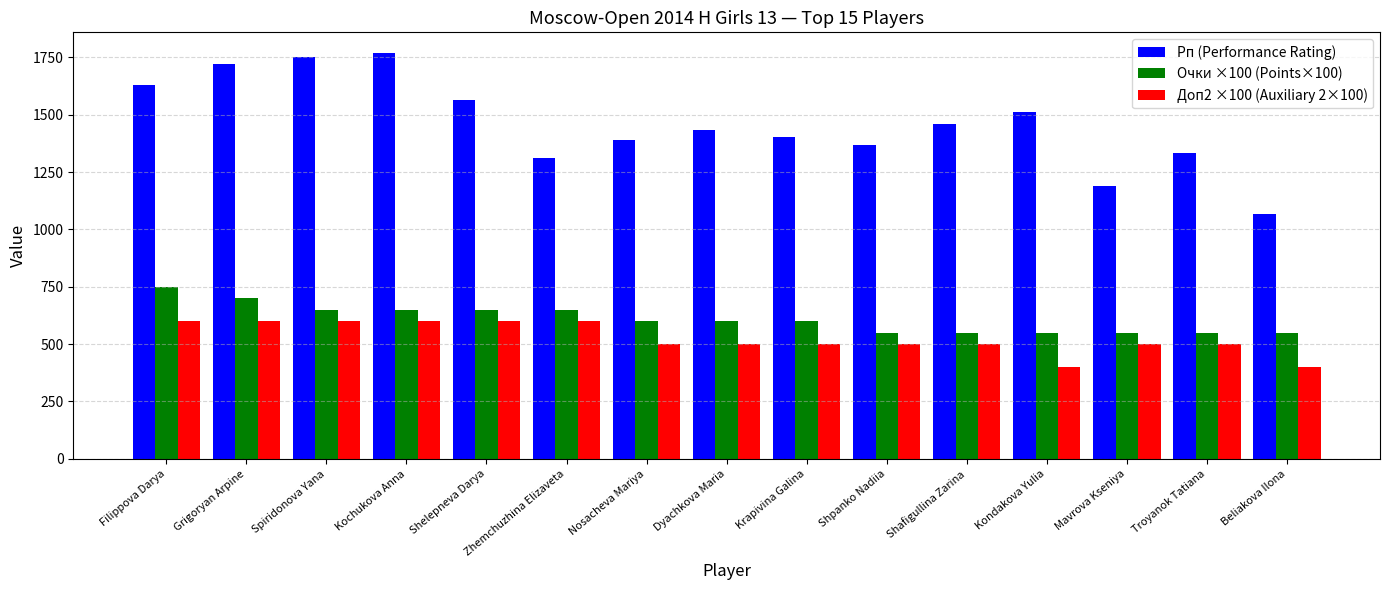

What are all the series names shown in the legend?

Рп (Performance Rating), Очки ×100 (Points×100), Доп2 ×100 (Auxiliary 2×100)